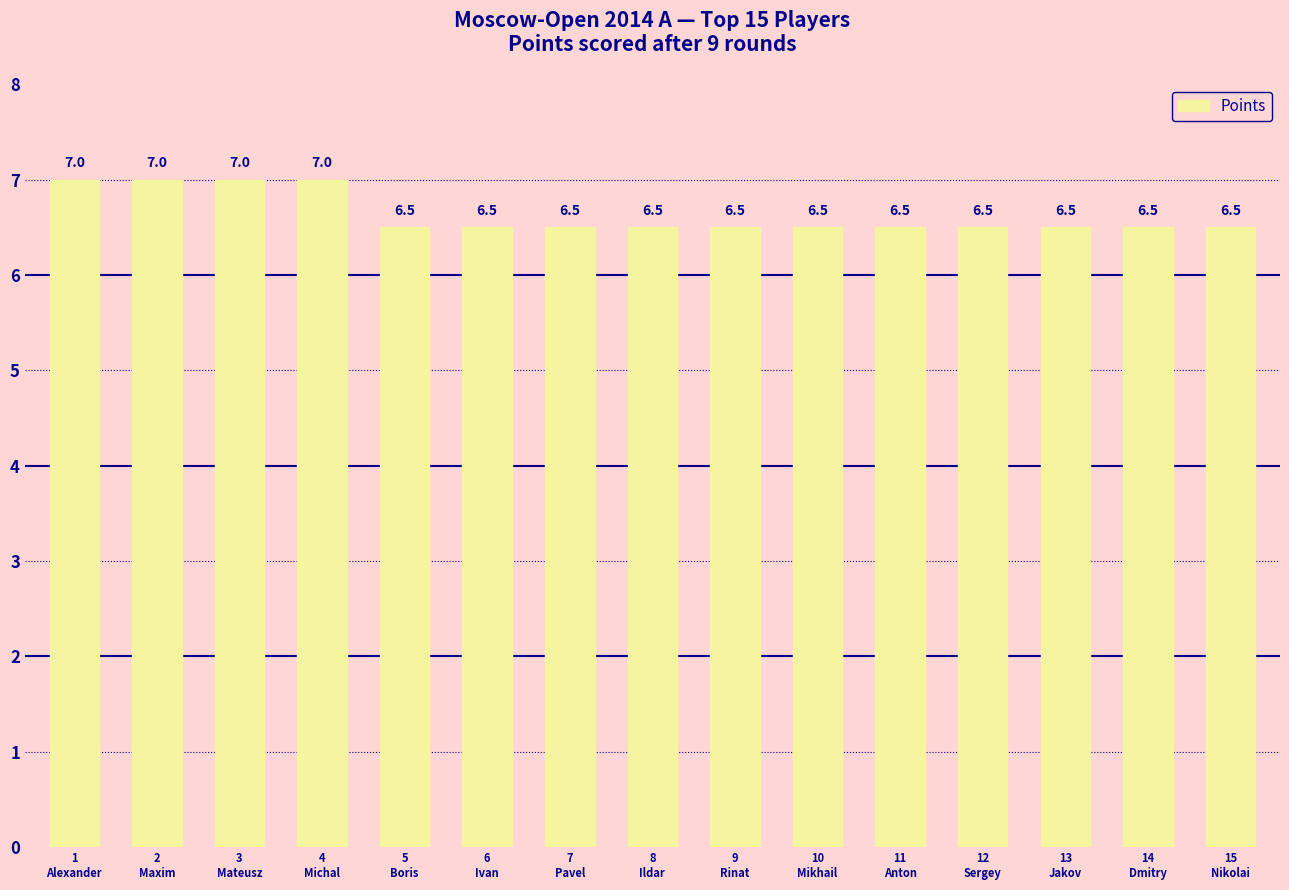

The value at 7
Pavel is 6.5. True or false?

True